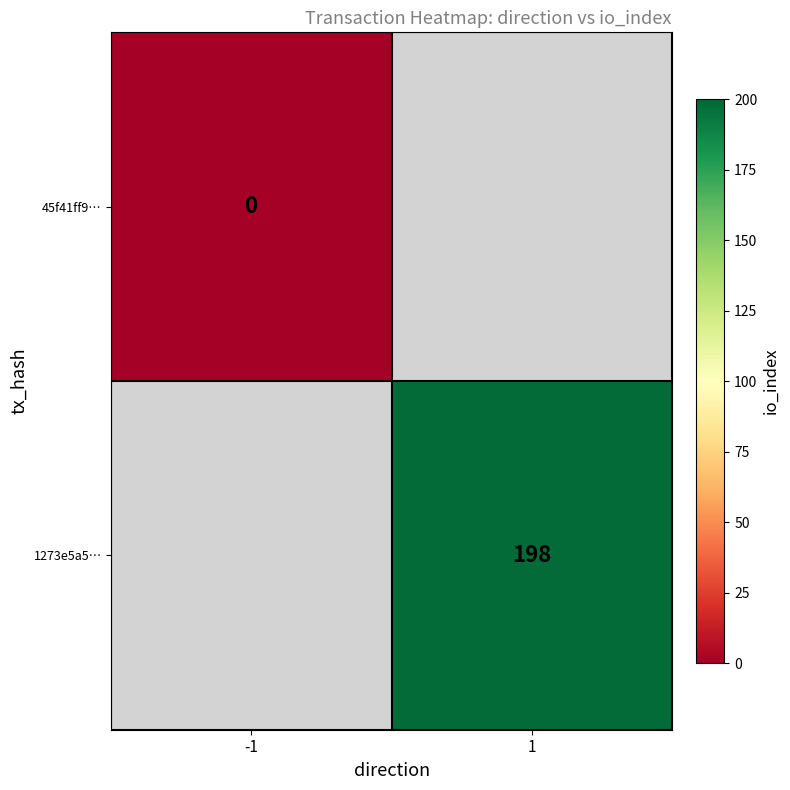

What is the maximum value shown in the chart?

198.0